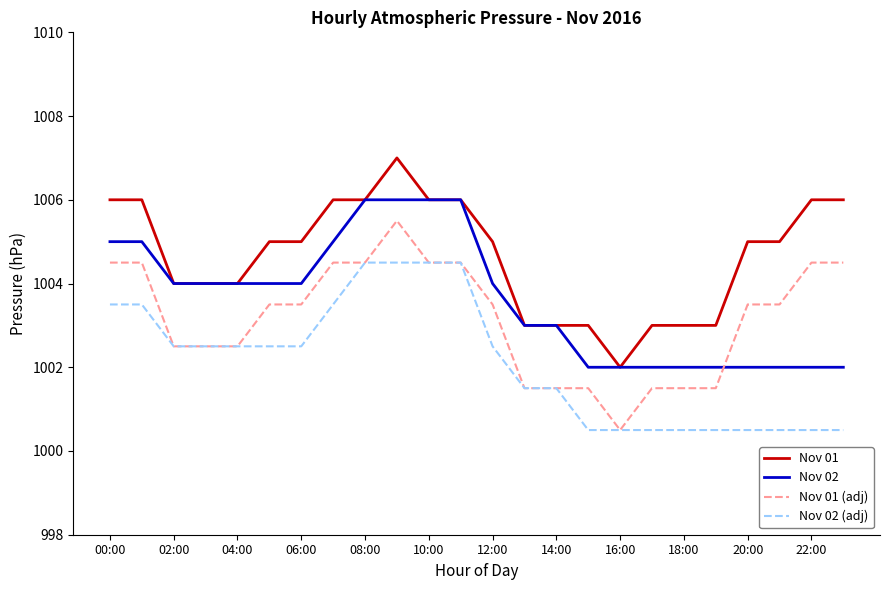

True or false: Nov 01 and Nov 01 (adj) cross at least once.

False